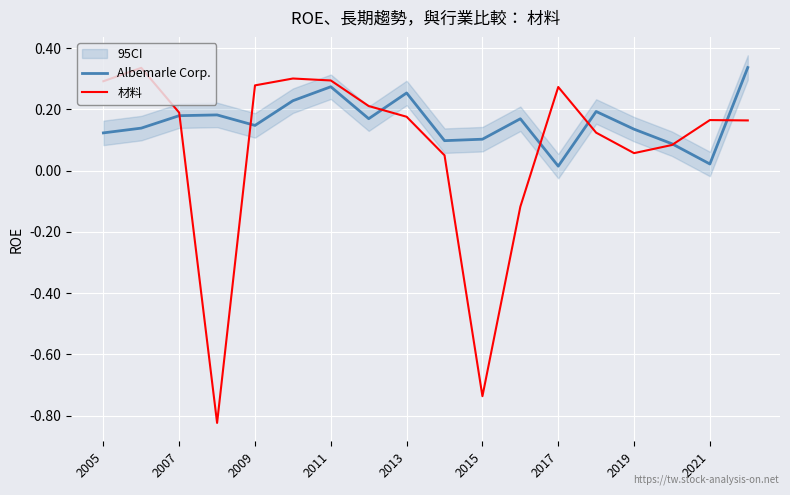

The value of 材料 at 2005 is 0.3. True or false?

True